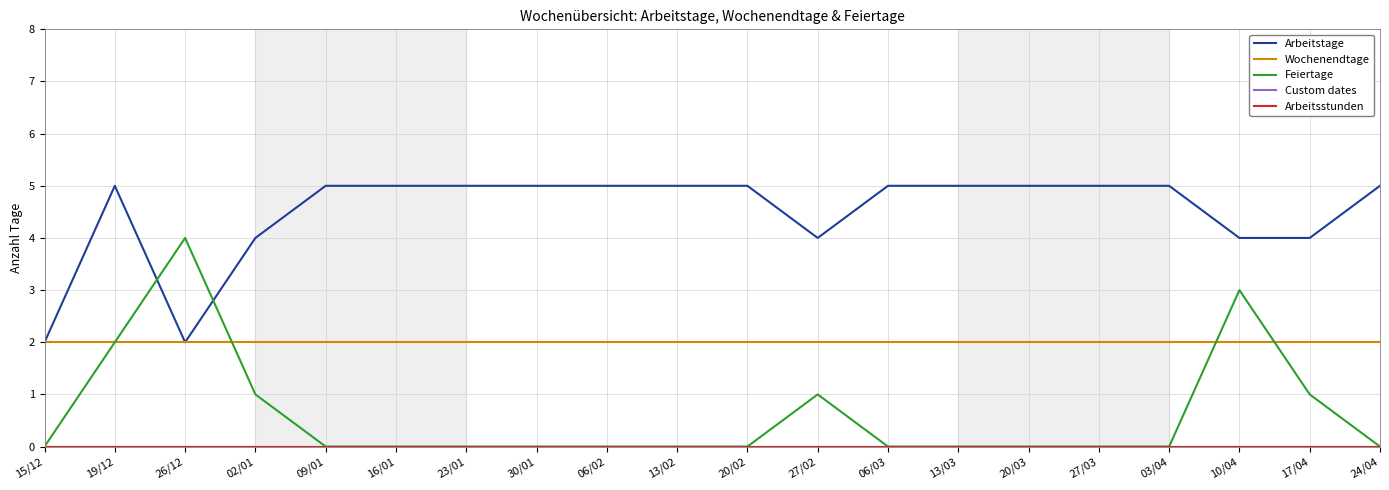

Is this an area chart (filled region under the line)?

No